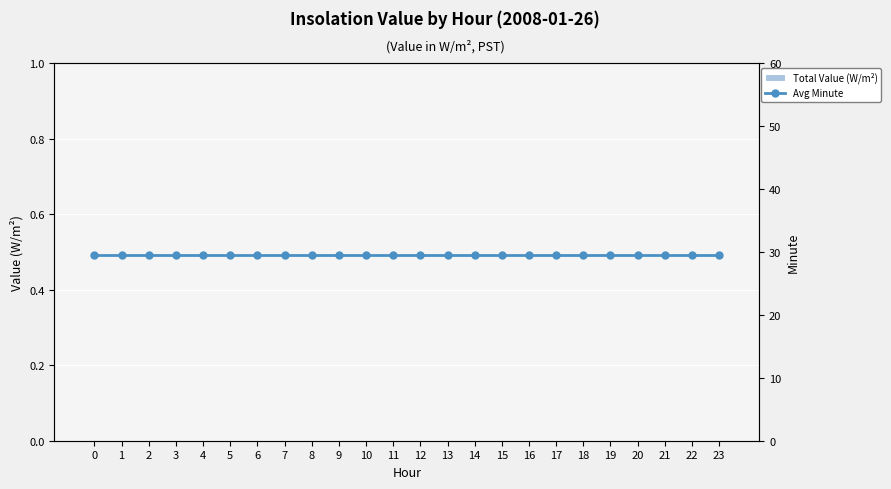

Which series has the largest range (max minus min)?

Total Value (W/m²)